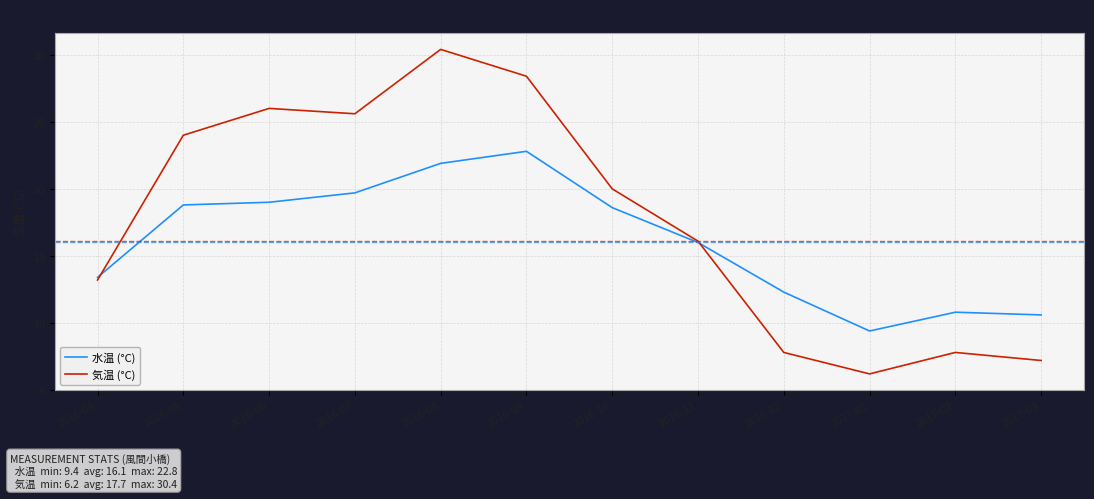

Does the chart display data point markers on the line(s)?

No